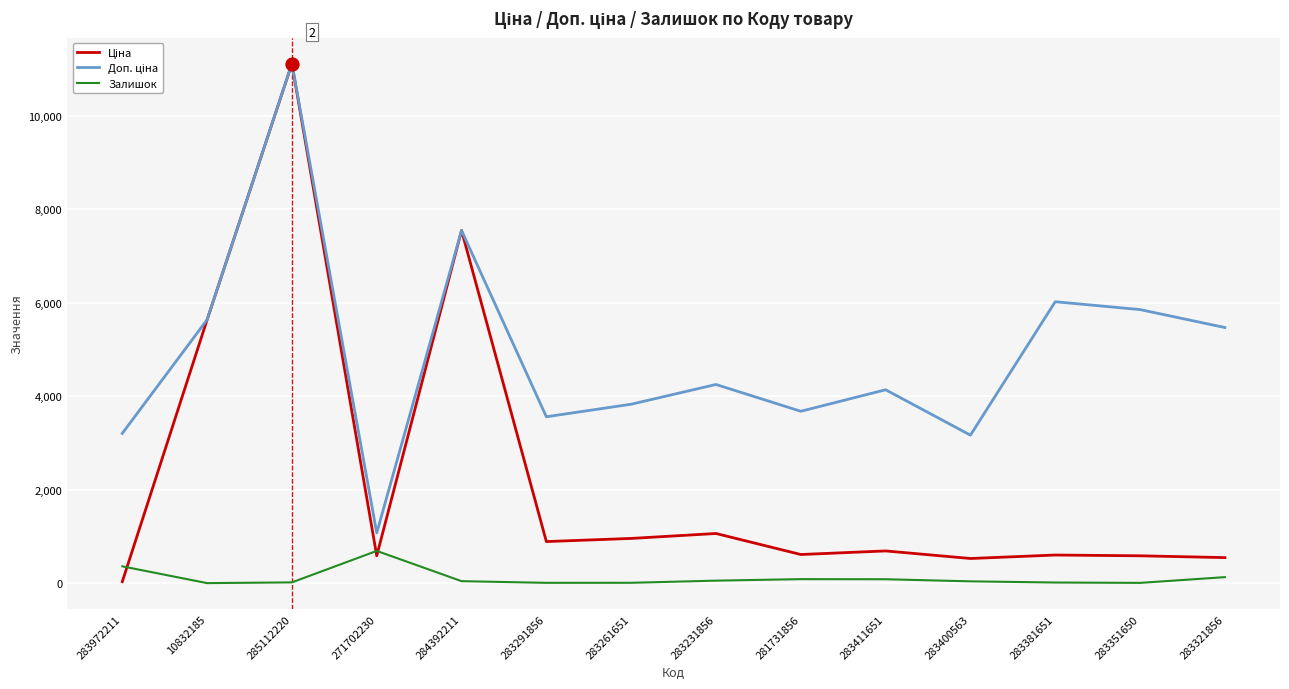

At which category is the sum across all series the highest?

285112220